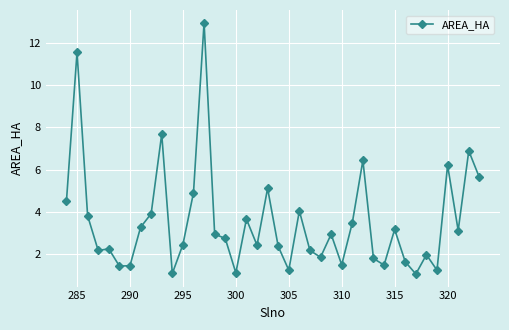

What is the minimum value shown in the chart?

1.0